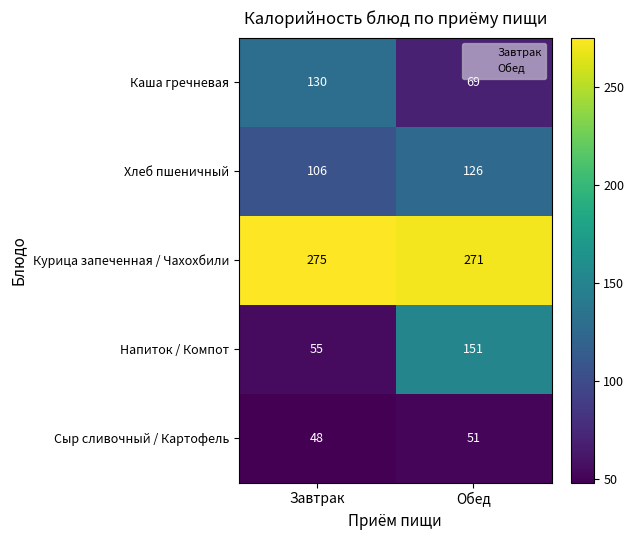

Which category has the highest value across all series?

Завтрак